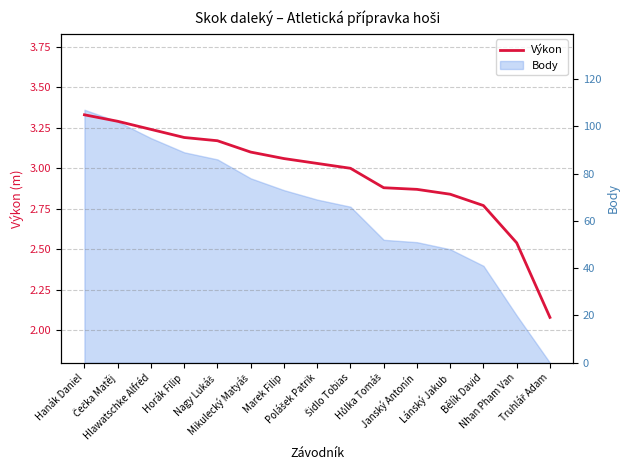

At which category does the chart reach its minimum across all series?

Truhlář Adam